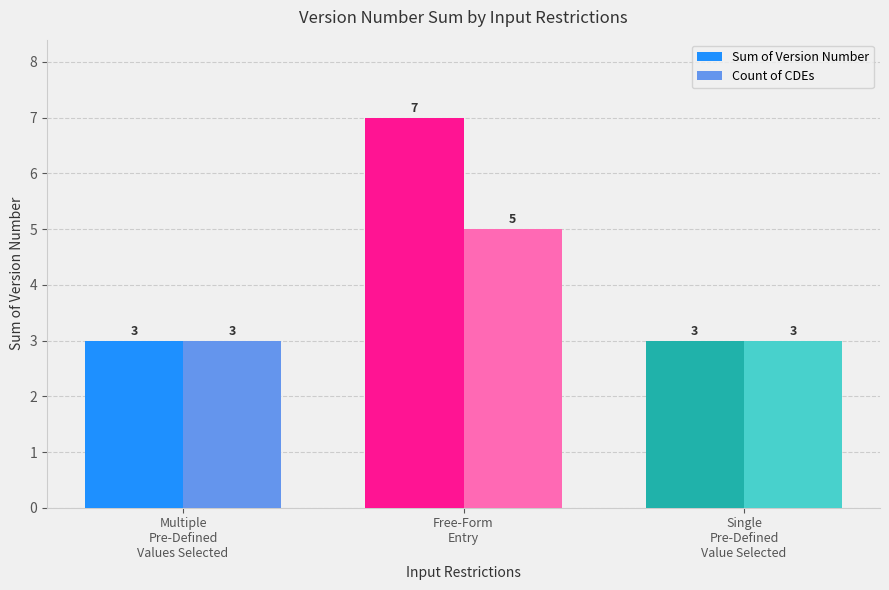

Which series has the largest range (max minus min)?

Sum of Version Number